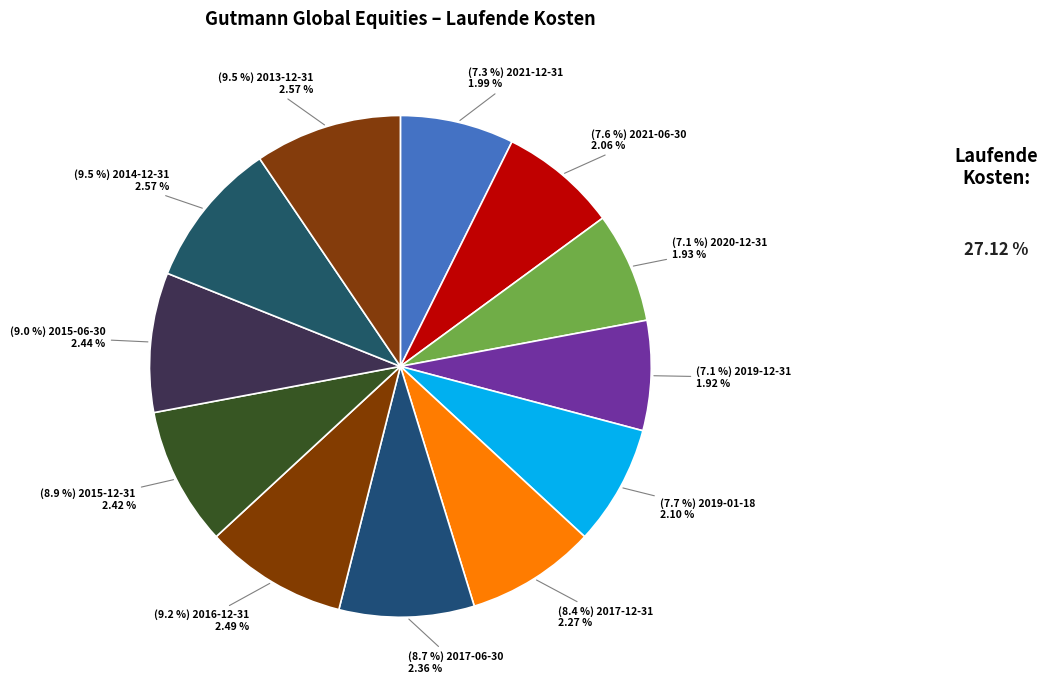

To the nearest percent, what is the difference between the largest and smallest slice percentages?

2%